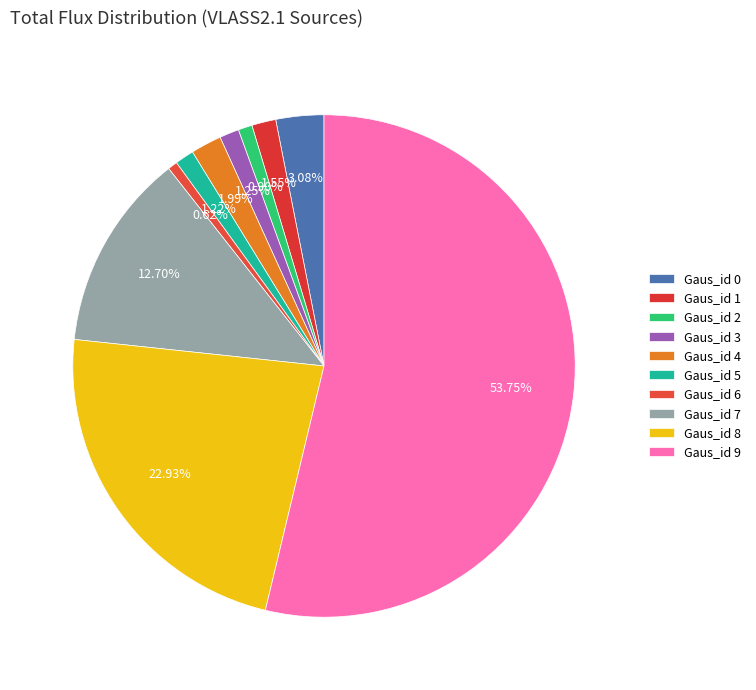

What percentage is the Gaus_id 8 slice, to the nearest percent?

23%